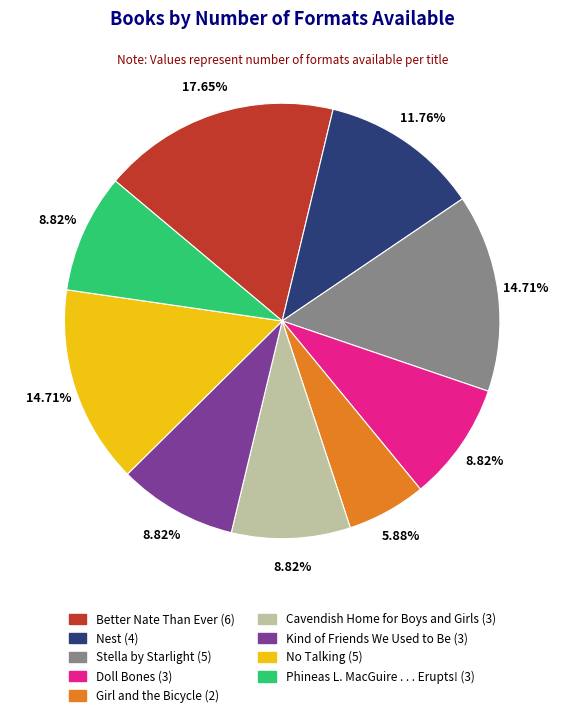

To the nearest percent, what is the difference between the largest and smallest slice percentages?

12%